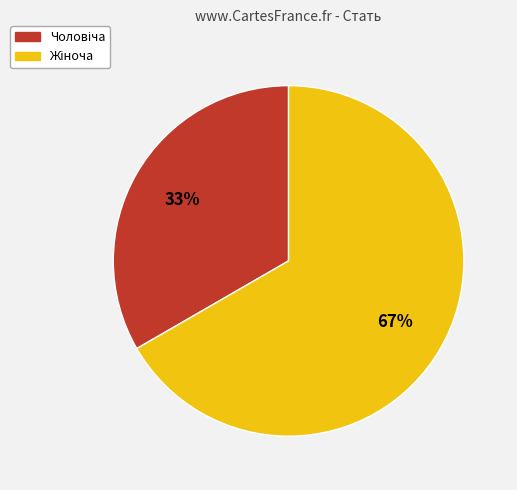

Count the number of slices in the pie.

2